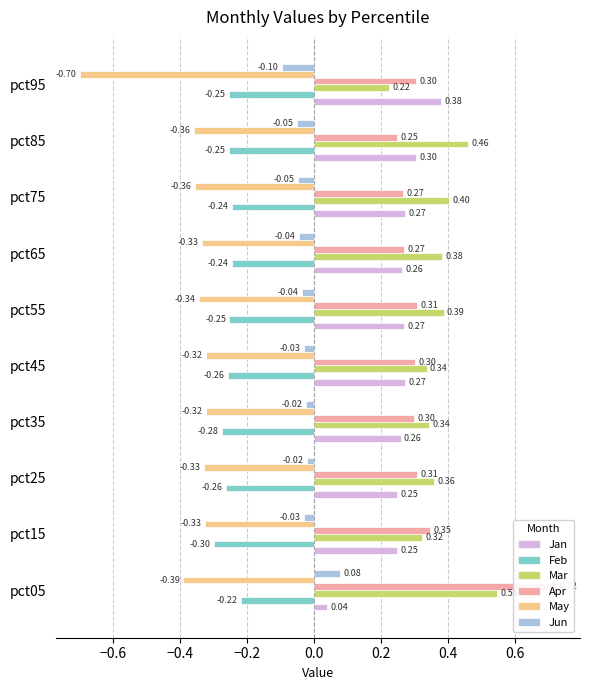

What is the approximate value of Mar at pct75?

0.4